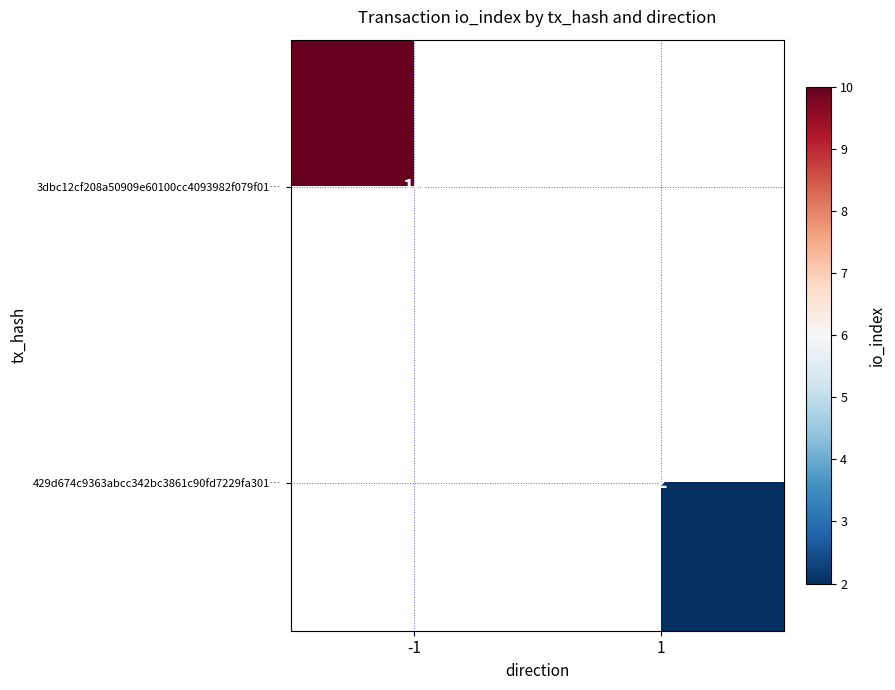

Is it true that 429d674c9363abcc342bc3861c90fd7229fa301… equals 1 at 1?

False